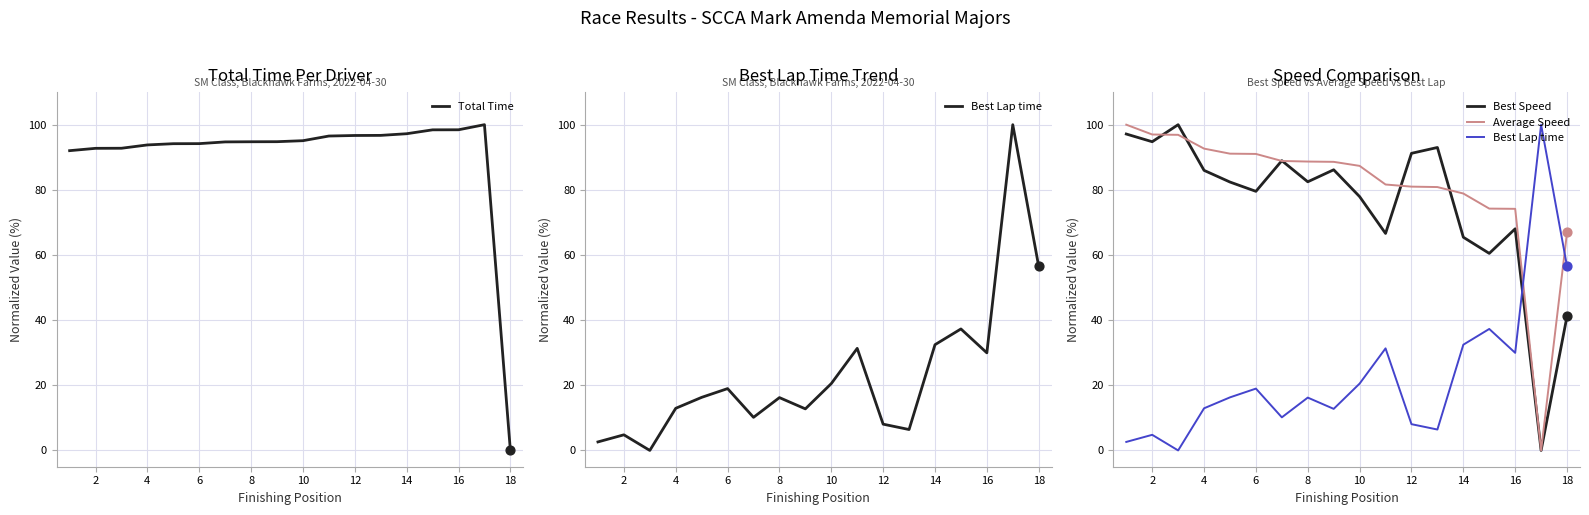

Which series has the largest Y range (max minus min)?

Total Time